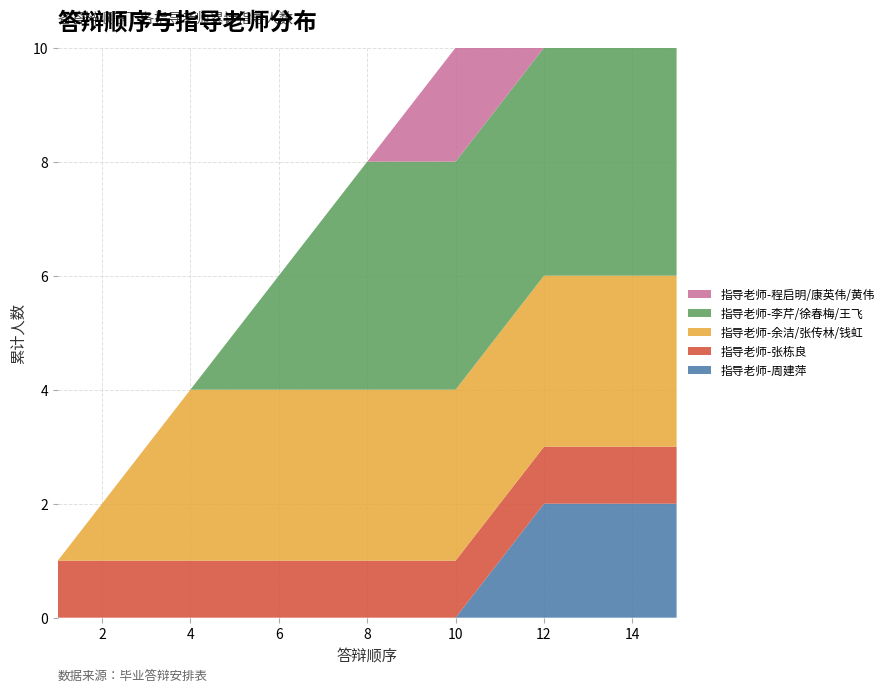

Reading left to right, list all the values displayed in this chart.

指导老师-周建萍: 1=0	2=0	3=0	4=0	5=0	6=0	7=0	8=0	9=0	10=0	11=1	12=2	13=2	14=2	15=2
指导老师-张栋良: 1=1	2=1	3=1	4=1	5=1	6=1	7=1	8=1	9=1	10=1	11=1	12=1	13=1	14=1	15=1
指导老师-余洁/张传林/钱虹: 1=0	2=1	3=2	4=3	5=3	6=3	7=3	8=3	9=3	10=3	11=3	12=3	13=3	14=3	15=3
指导老师-李芹/徐春梅/王飞: 1=0	2=0	3=0	4=0	5=1	6=2	7=3	8=4	9=4	10=4	11=4	12=4	13=4	14=4	15=4
指导老师-程启明/康英伟/黄伟: 1=0	2=0	3=0	4=0	5=0	6=0	7=0	8=0	9=1	10=2	11=3	12=3	13=4	14=5	15=6